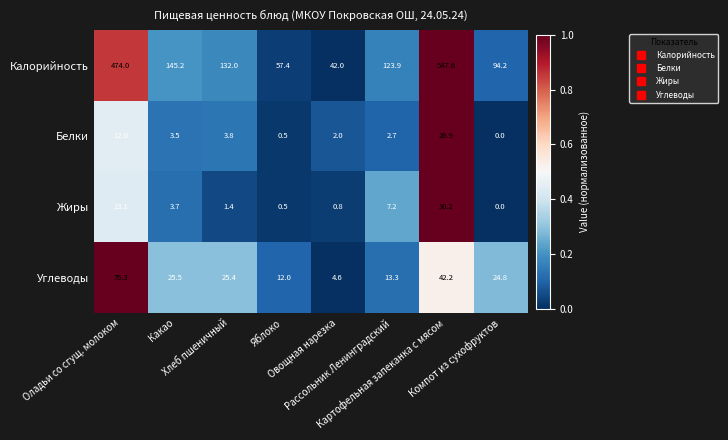

What is the average value of the Калорийность series?

202.0